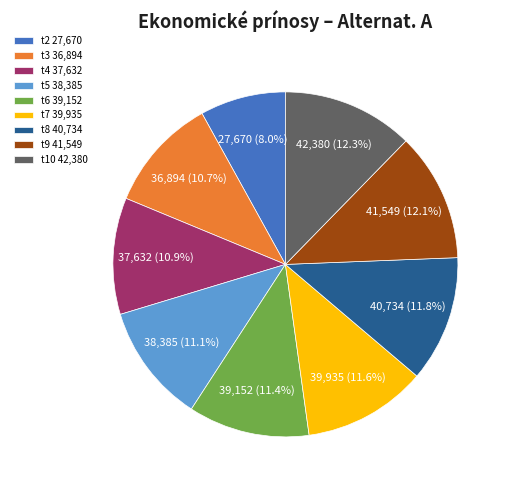

Between t3 and t8, which is larger?

t8